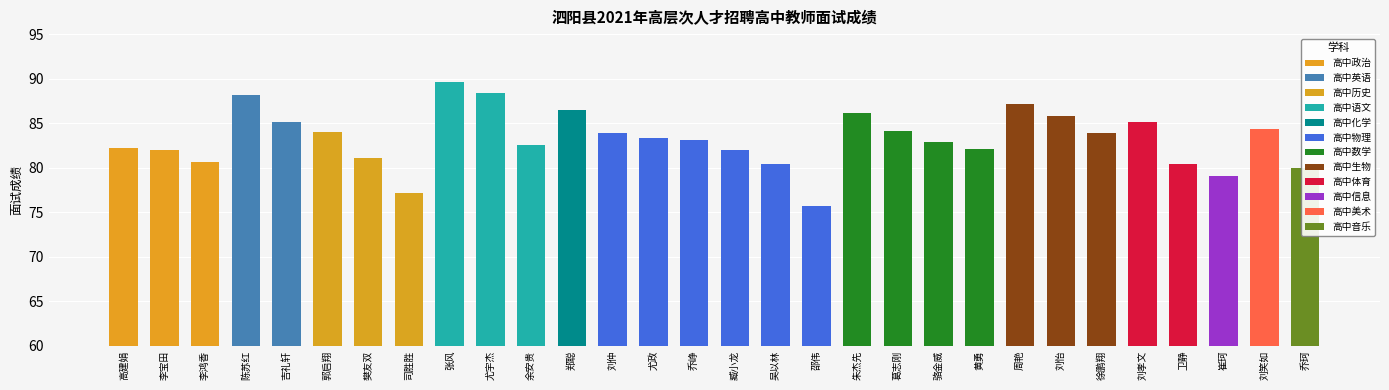

What is the difference between the maximum and minimum values?

13.9